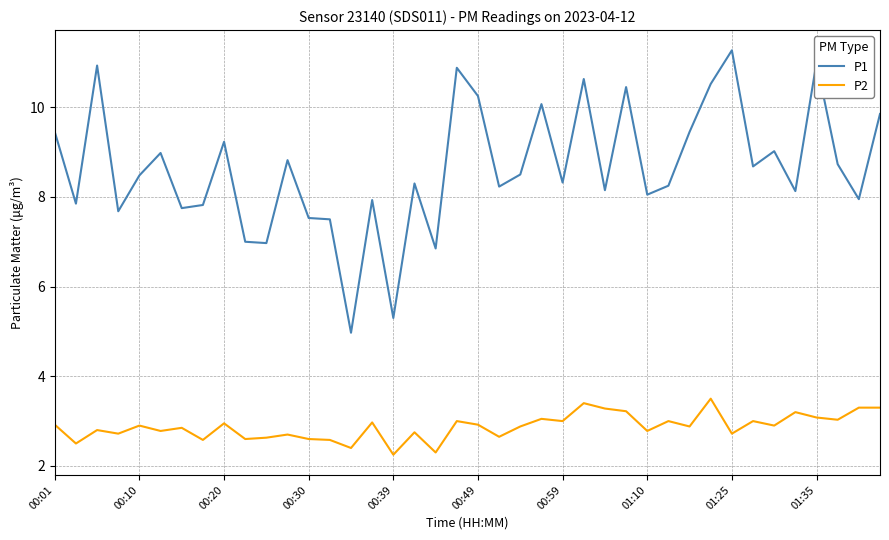

Rank the series by their maximum value, from lowest to highest.

P2, P1